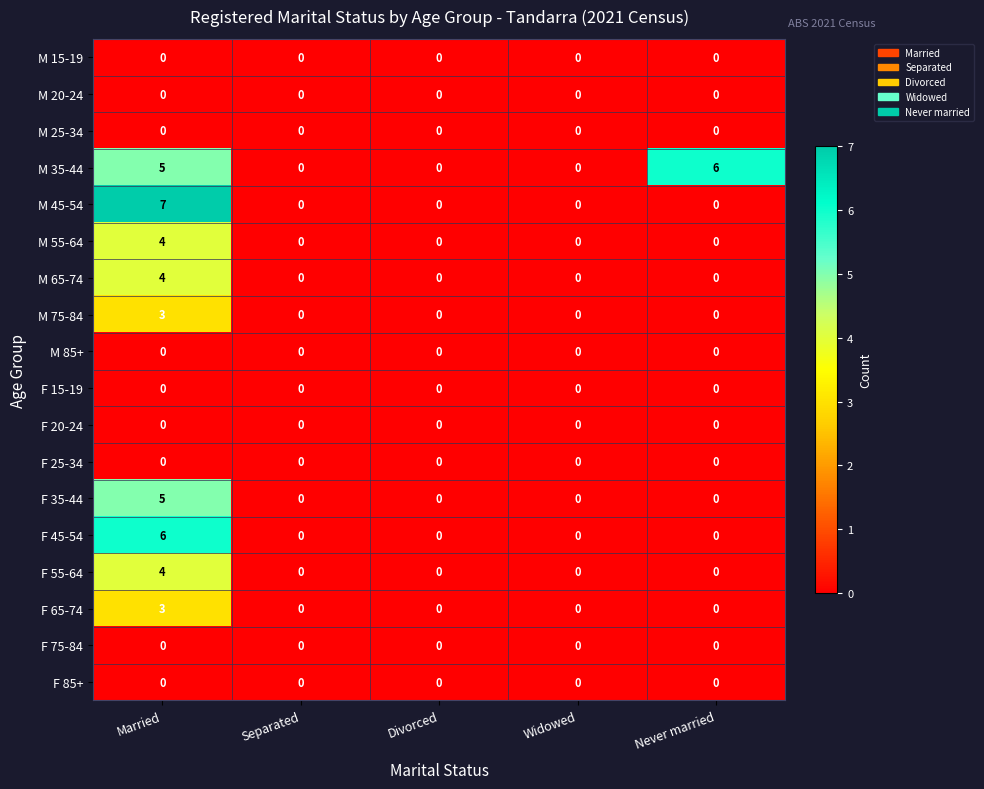

The M 65-74 series shows -3 at Never married. True or false?

False